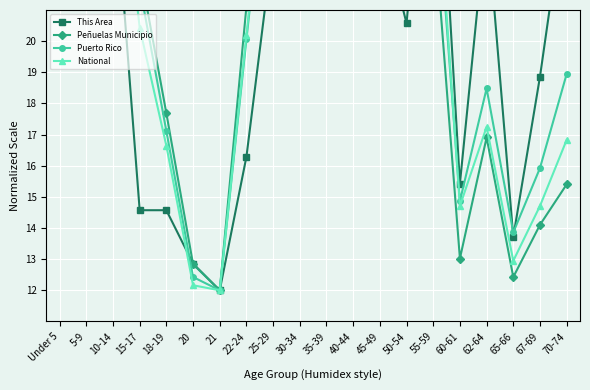

Reading left to right, extract all data points from this chart.

This Area: Under 5=23.1	5-9=24.0	10-14=25.7	15-17=14.6	18-19=14.6	20=12.9	21=12.0	22-24=16.3	25-29=23.1	30-34=29.1	35-39=21.4	40-44=22.3	45-49=24.0	50-54=20.6	55-59=30.0	60-61=15.4	62-64=24.0	65-66=13.7	67-69=18.9	70-74=24.9
Peñuelas Municipio: Under 5=28.3	5-9=29.8	10-14=30.0	15-17=22.3	18-19=17.7	20=12.8	21=12.0	22-24=21.1	25-29=27.8	30-34=25.2	35-39=25.8	40-44=25.8	45-49=27.0	50-54=27.0	55-59=24.0	60-61=13.0	62-64=16.9	65-66=12.4	67-69=14.1	70-74=15.4
Puerto Rico: Under 5=26.3	5-9=27.6	10-14=30.0	15-17=21.8	18-19=17.1	20=12.4	21=12.0	22-24=20.1	25-29=28.0	30-34=28.3	35-39=27.7	40-44=27.8	45-49=28.3	50-54=27.6	55-59=26.2	60-61=14.9	62-64=18.5	65-66=13.9	67-69=15.9	70-74=18.9
National: Under 5=27.5	5-9=27.7	10-14=28.0	15-17=20.4	18-19=16.6	20=12.2	21=12.0	22-24=20.2	25-29=28.4	30-34=27.3	35-39=27.5	40-44=28.2	45-49=30.0	50-54=29.6	55-59=27.0	60-61=14.7	62-64=17.2	65-66=12.9	67-69=14.7	70-74=16.8